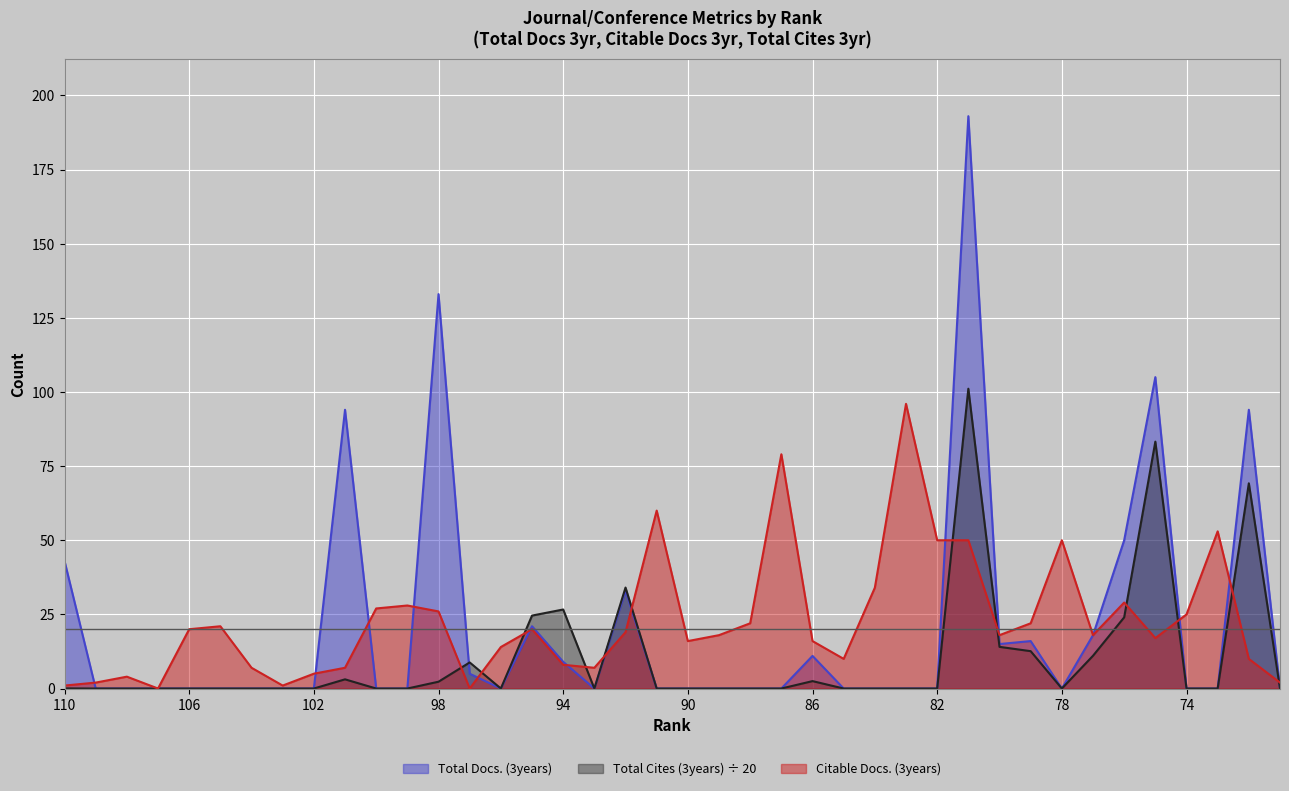

How many lines are shown in the chart?

3